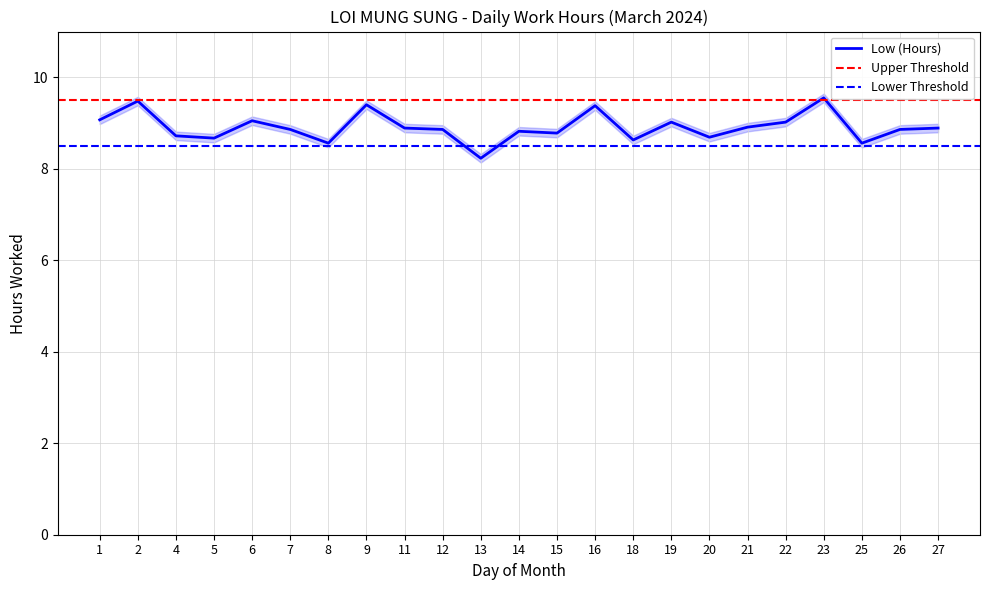

Rank the categories by value from lowest to highest.

13, 8, 25, 18, 5, 20, 4, 15, 14, 7, 12, 26, 11, 27, 21, 19, 22, 6, 1, 16, 9, 2, 23